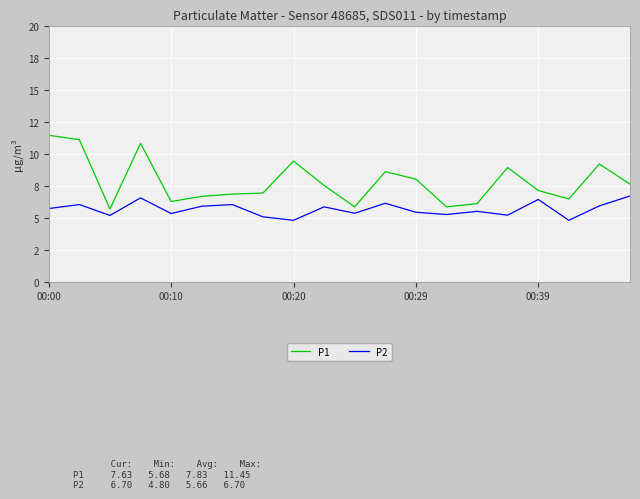

At which label does P1 reach its peak?

00:00